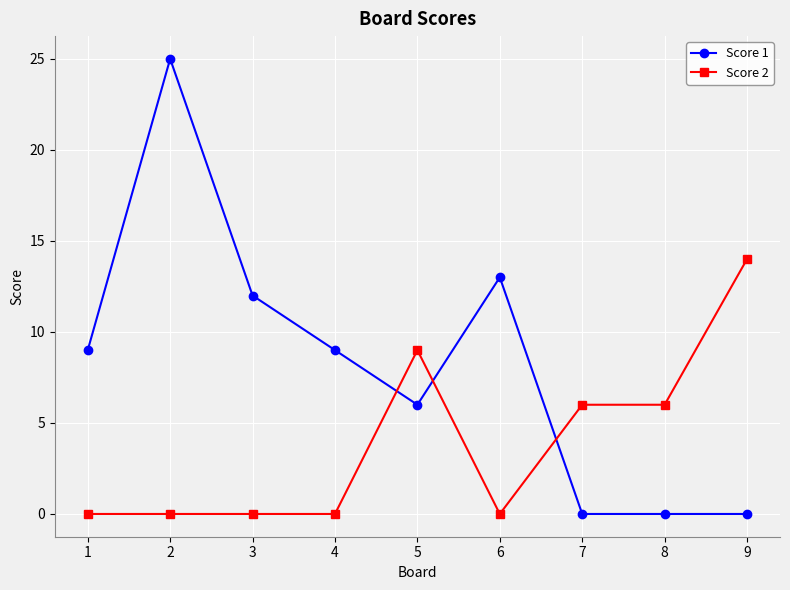

Reading left to right, transcribe all the data shown in this chart.

Score 1: 9	25	12	9	6	13	0	0	0
Score 2: 0	0	0	0	9	0	6	6	14